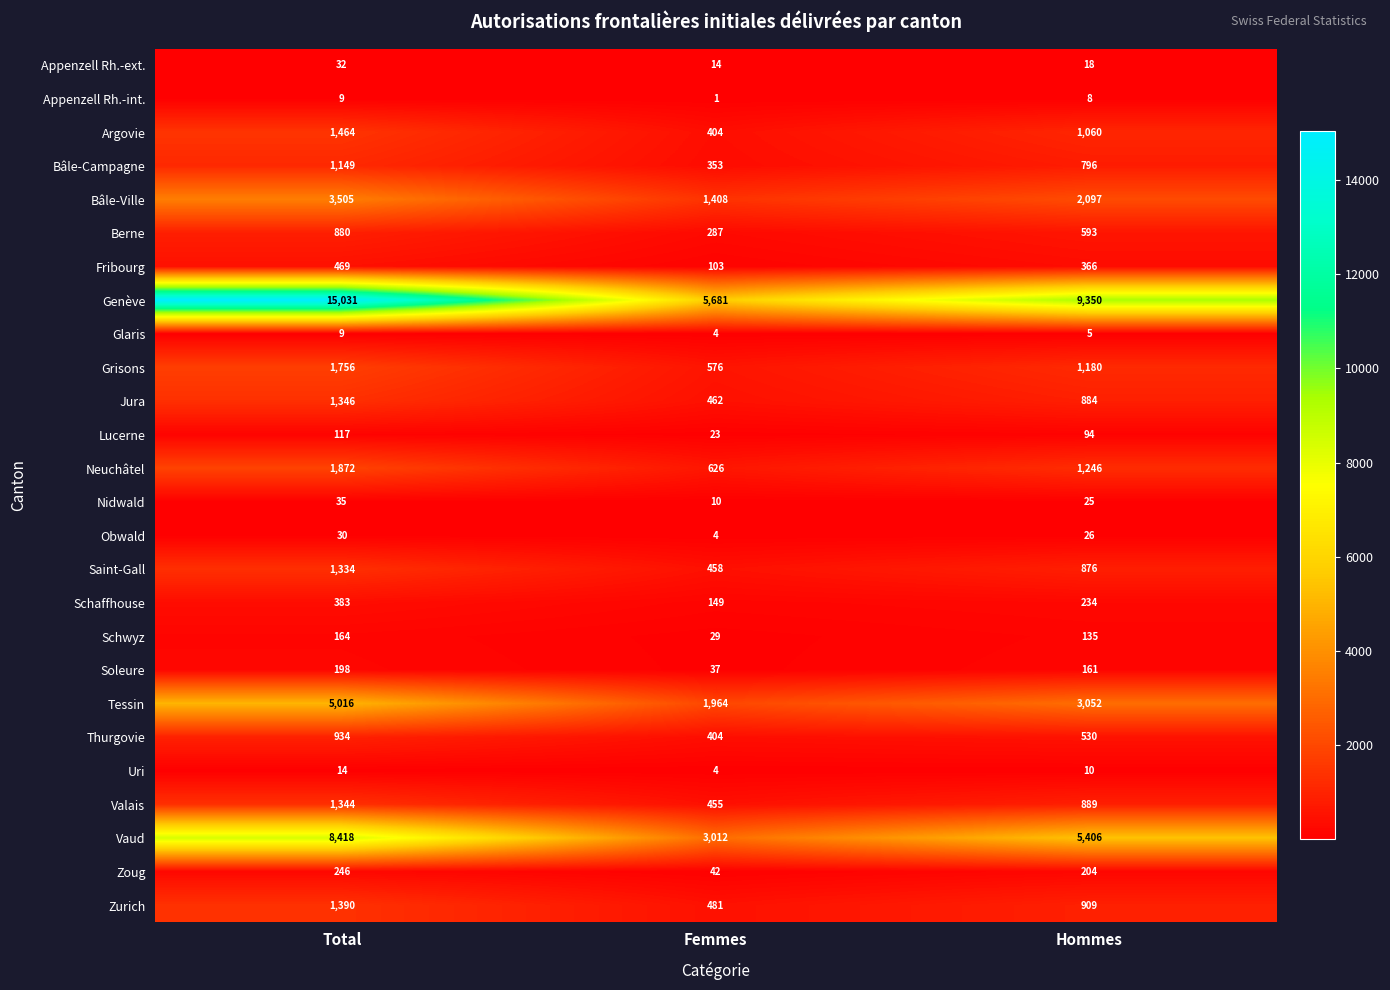

At which category is the sum across all series the highest?

Total